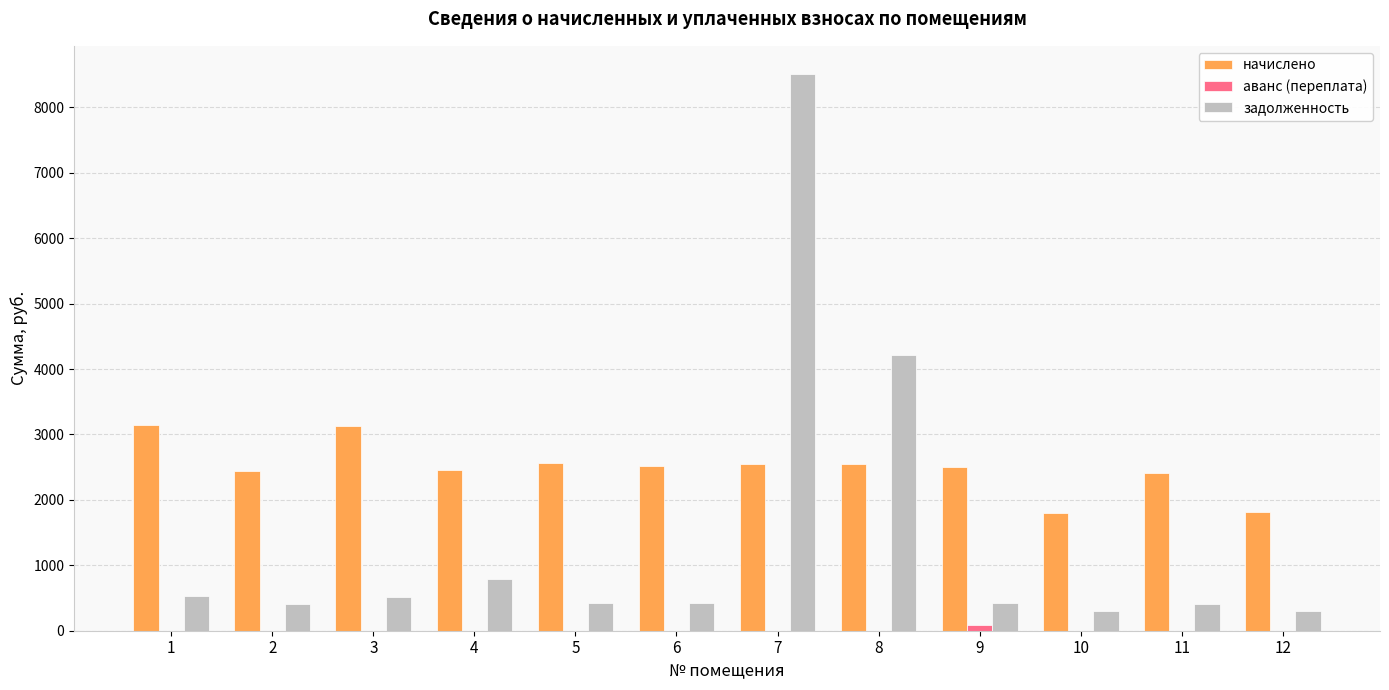

How many data points in начислено are above 2523?

6